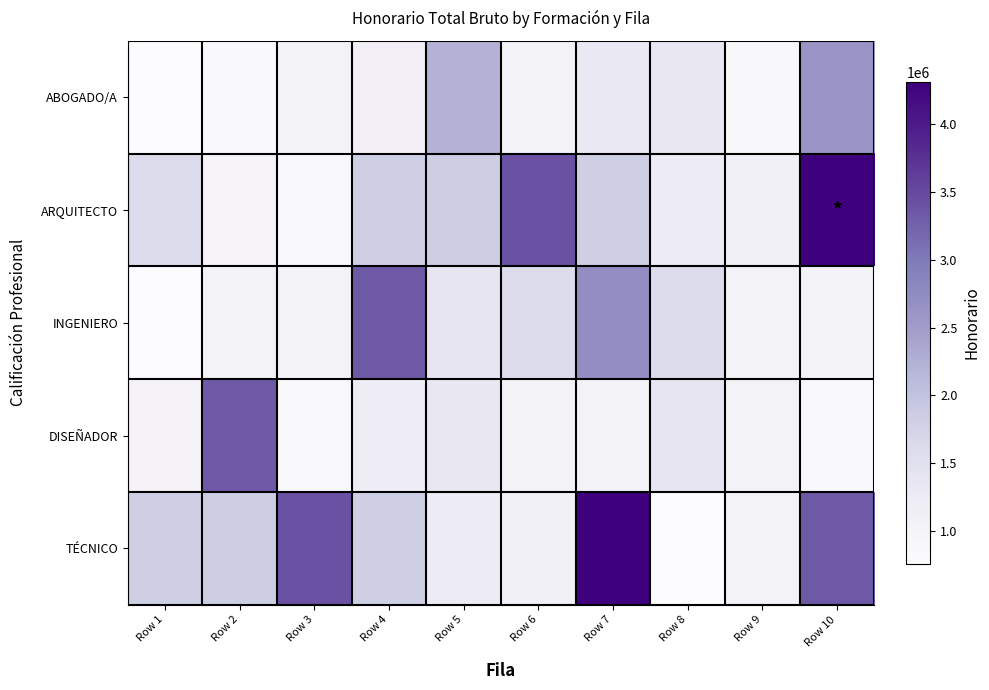

At which category is the sum across all series the highest?

Row 10